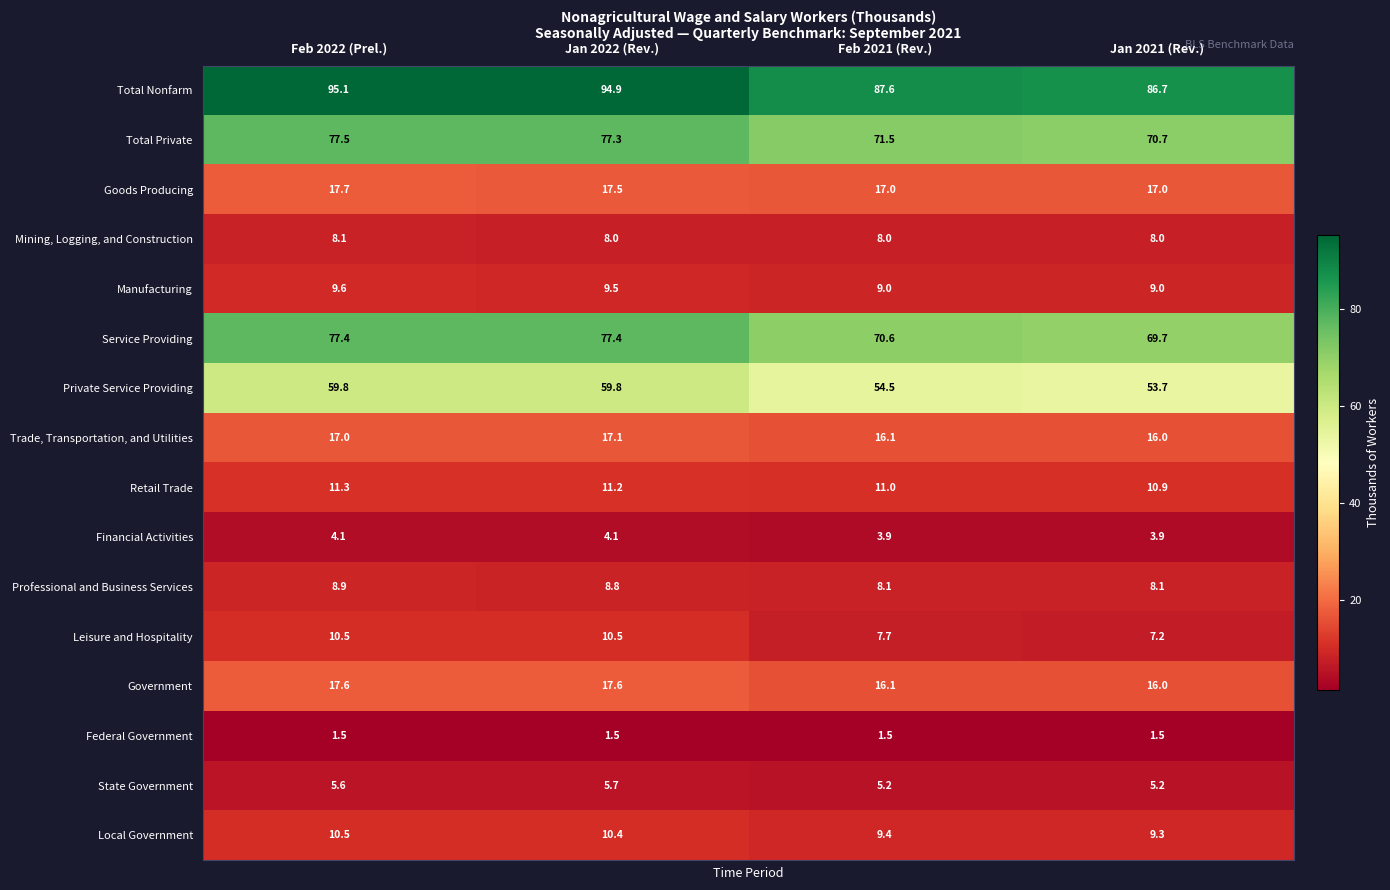

What is the average value of the Government series?

16.8